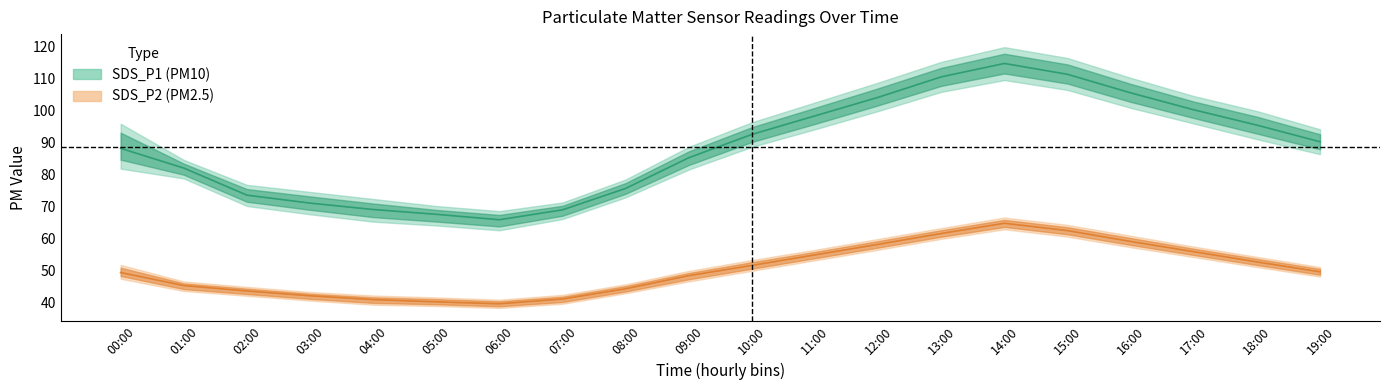

Which series has the widest spread of values?

SDS_P1_upper